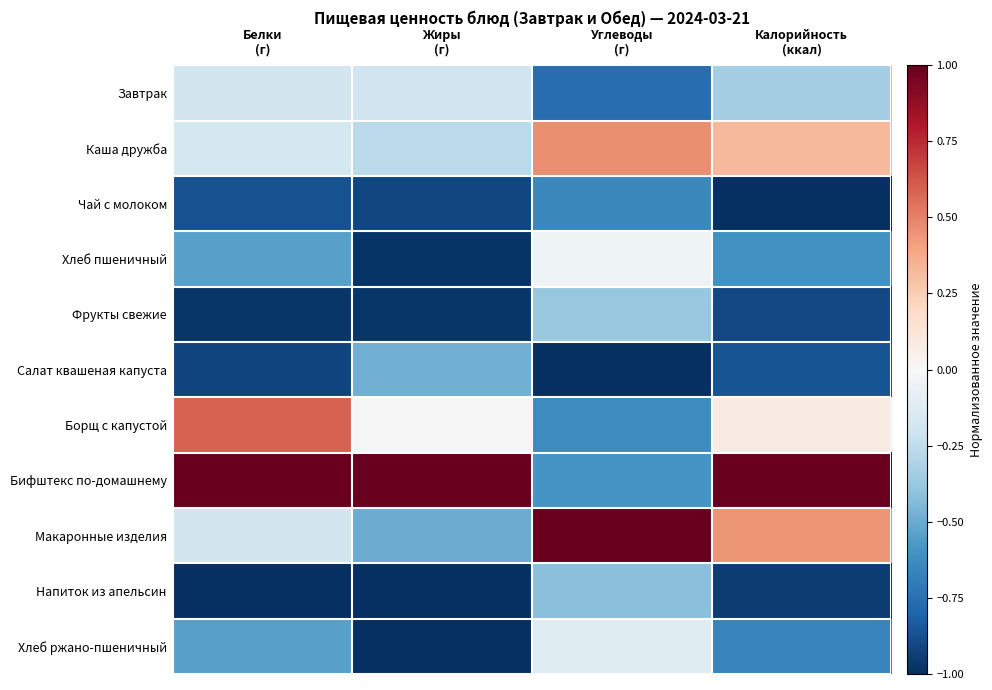

At how many categories does at least one series exceed 0?

4